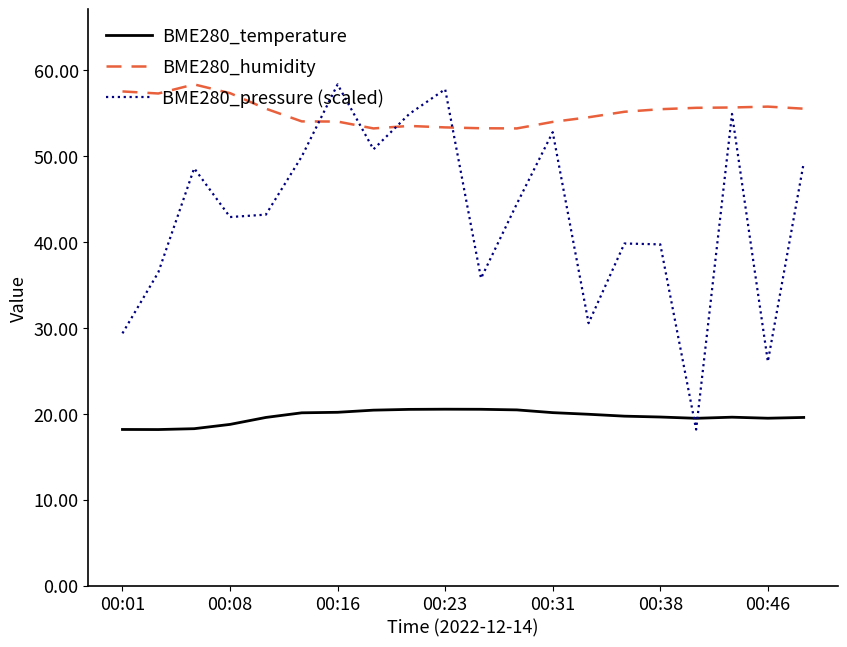

What is the difference between the maximum and minimum values in the BME280_temperature series?

2.4